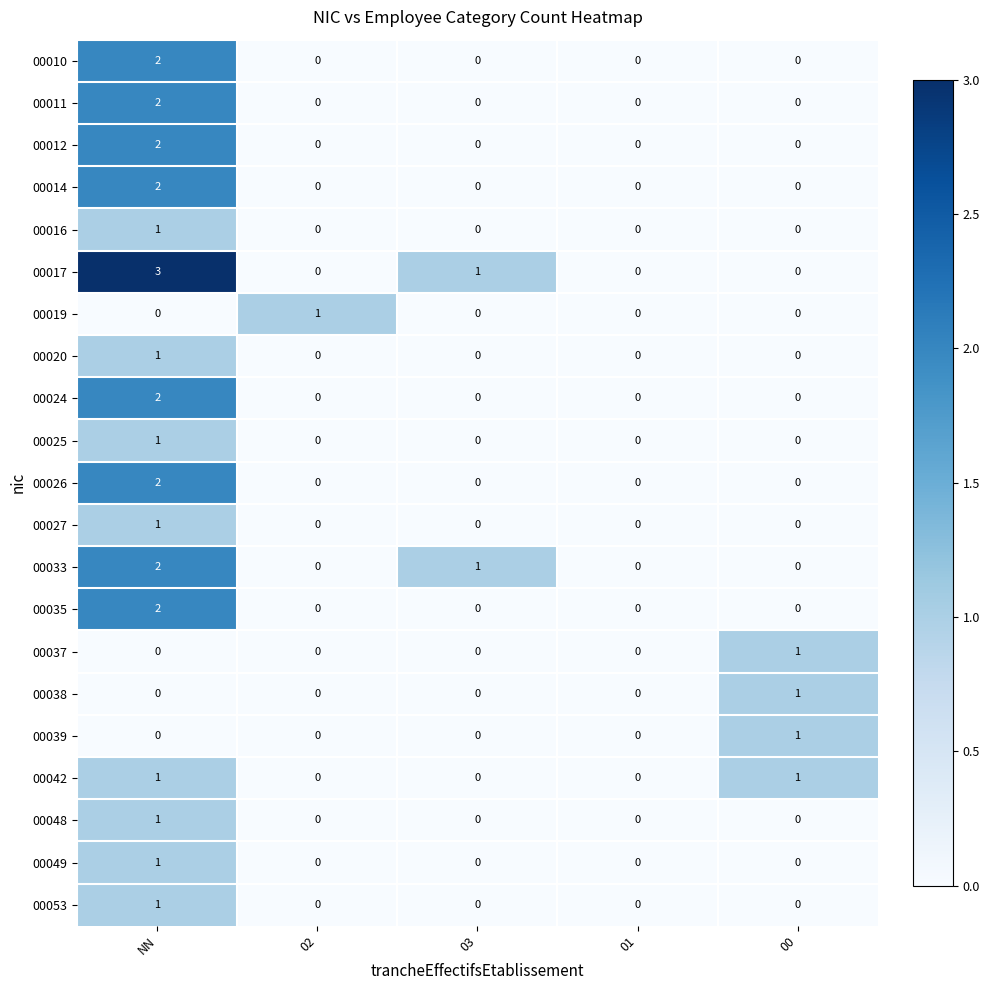

True or false: 00039 has a value of 0 at 03.

True